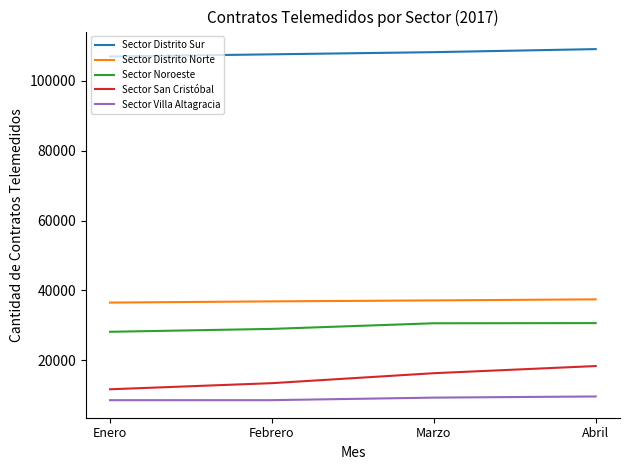

Is it true that Sector Distrito Sur equals 108185 at Marzo?

True